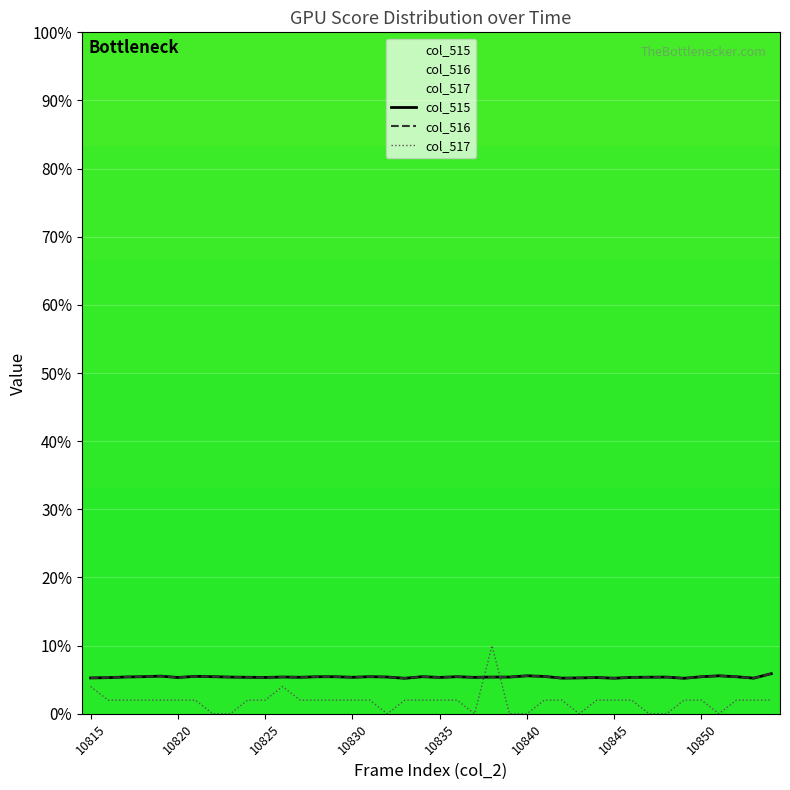

Reading right to left, extract all data points from this chart.

col_515: 5.9	5.2	5.4	5.6	5.4	5.2	5.4	5.4	5.3	5.2	5.3	5.3	5.2	5.5	5.6	5.4	5.4	5.3	5.4	5.3	5.4	5.2	5.4	5.4	5.4	5.4	5.4	5.4	5.4	5.3	5.4	5.4	5.4	5.5	5.3	5.5	5.4	5.4	5.3	5.3
col_516: 5.9	5.2	5.4	5.6	5.4	5.2	5.4	5.4	5.3	5.2	5.3	5.3	5.2	5.5	5.6	5.4	5.4	5.3	5.4	5.3	5.4	5.2	5.4	5.4	5.4	5.4	5.4	5.4	5.4	5.3	5.4	5.4	5.4	5.5	5.3	5.5	5.4	5.4	5.3	5.3
col_517: 2.0	2.0	2.0	0.0	2.0	2.0	0.0	0.0	2.0	2.0	2.0	0.0	2.0	2.0	0.0	0.0	10.0	0.0	2.0	2.0	2.0	2.0	0.0	2.0	2.0	2.0	2.0	2.0	4.0	2.0	2.0	0.0	0.0	2.0	2.0	2.0	2.0	2.0	2.0	4.0